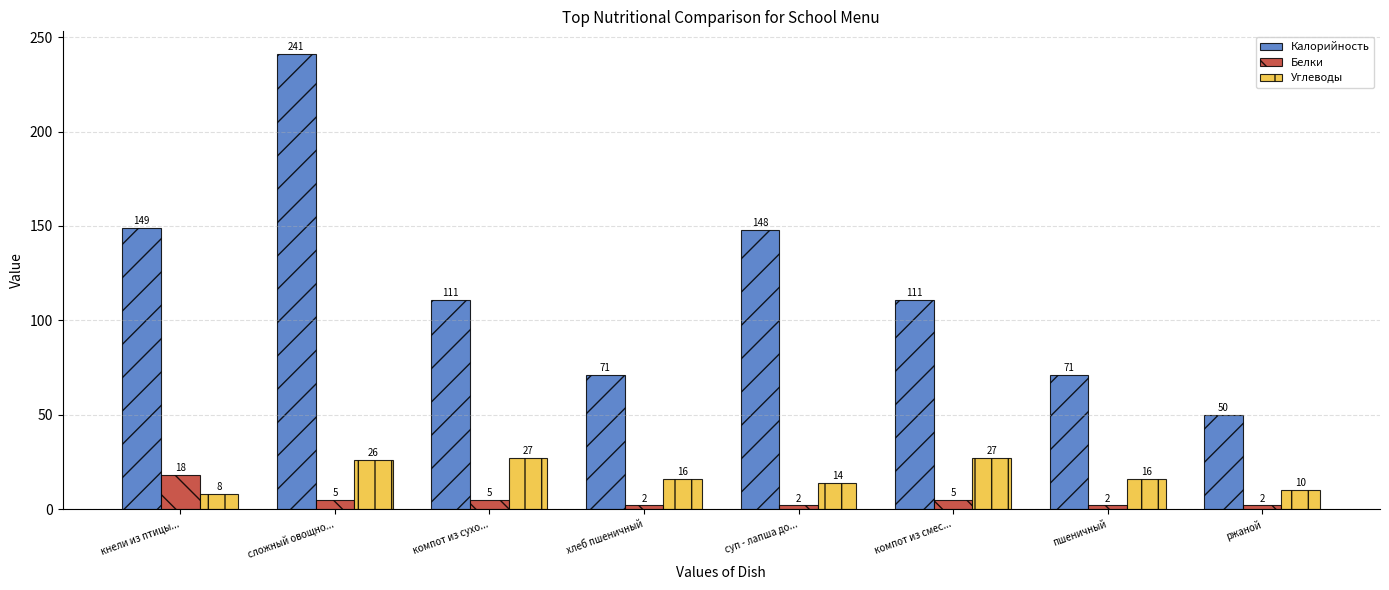

What is the difference between the highest and lowest values at кнели из птицы...?

141.0